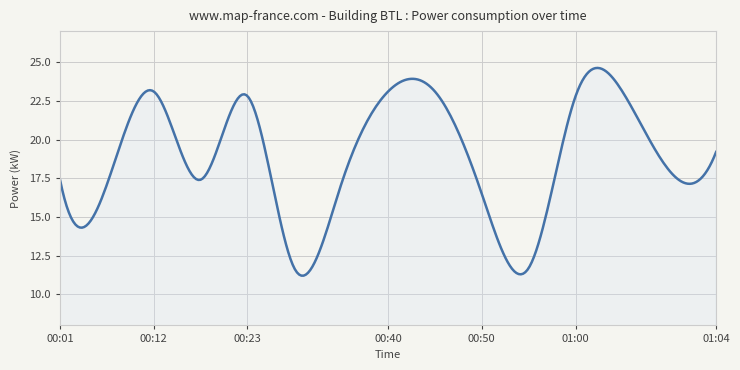

What is the smallest value displayed?

11.2